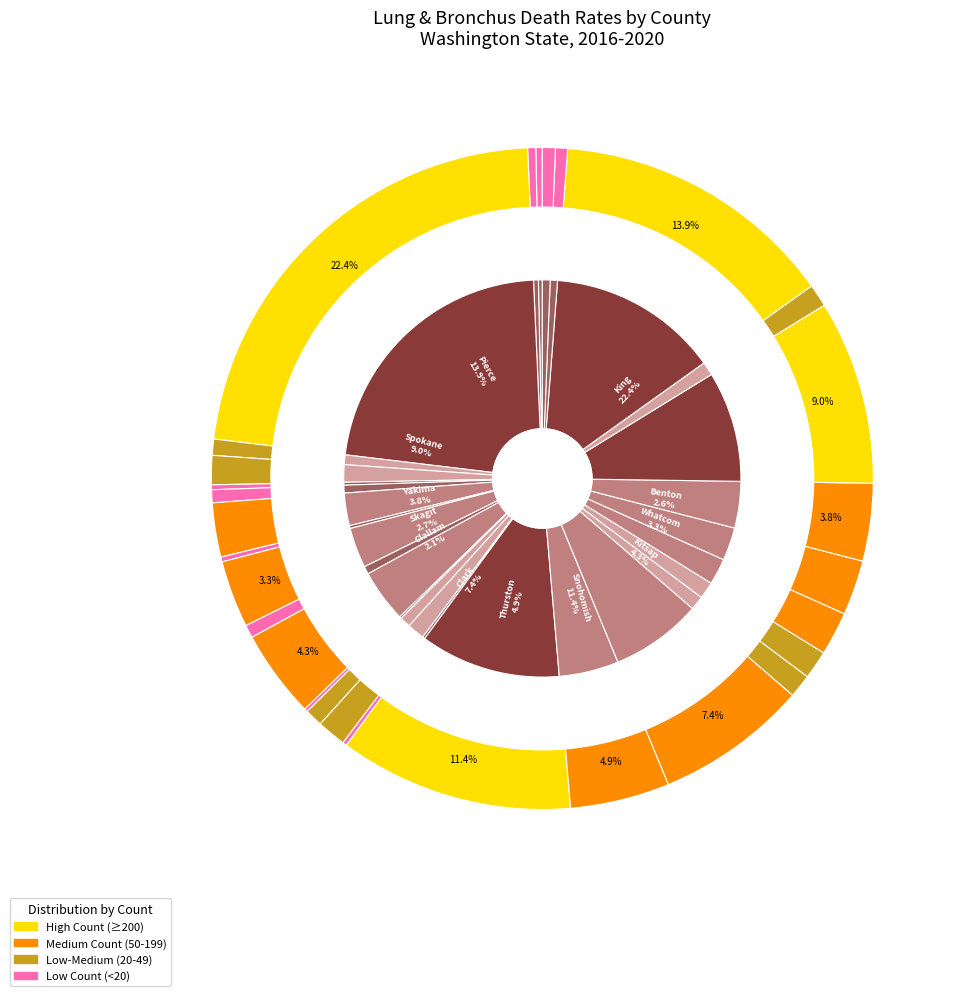

What percentage is the Yakima slice, to the nearest percent?

4%